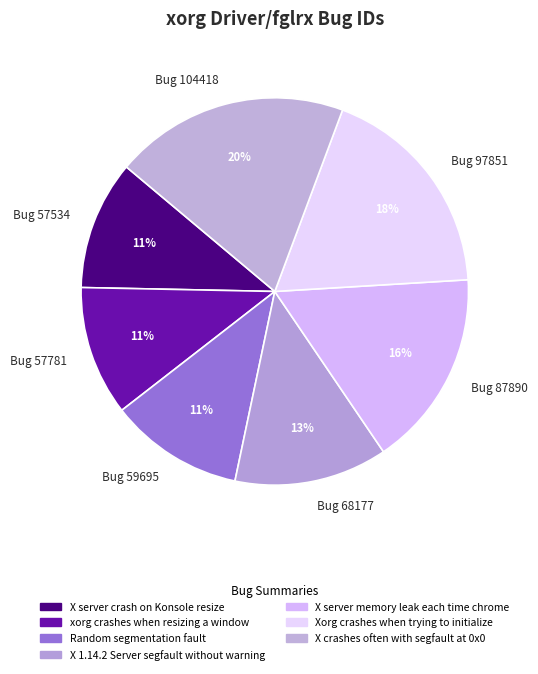

Do Bug 87890 and Bug 59695 together represent more than half of the pie?

No